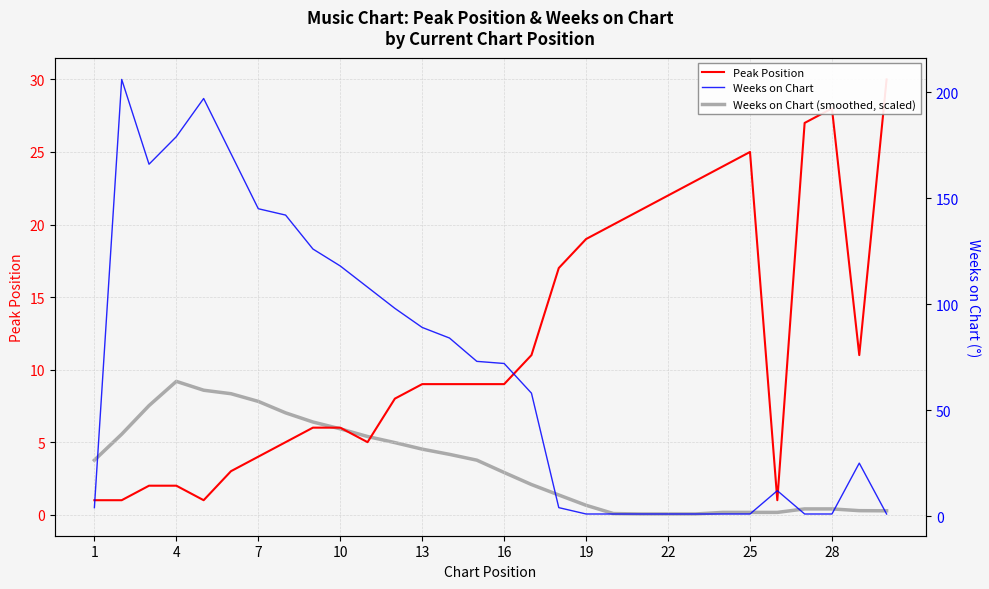

True or false: Weeks on Chart and Weeks on Chart (smoothed, scaled) cross at least once.

False